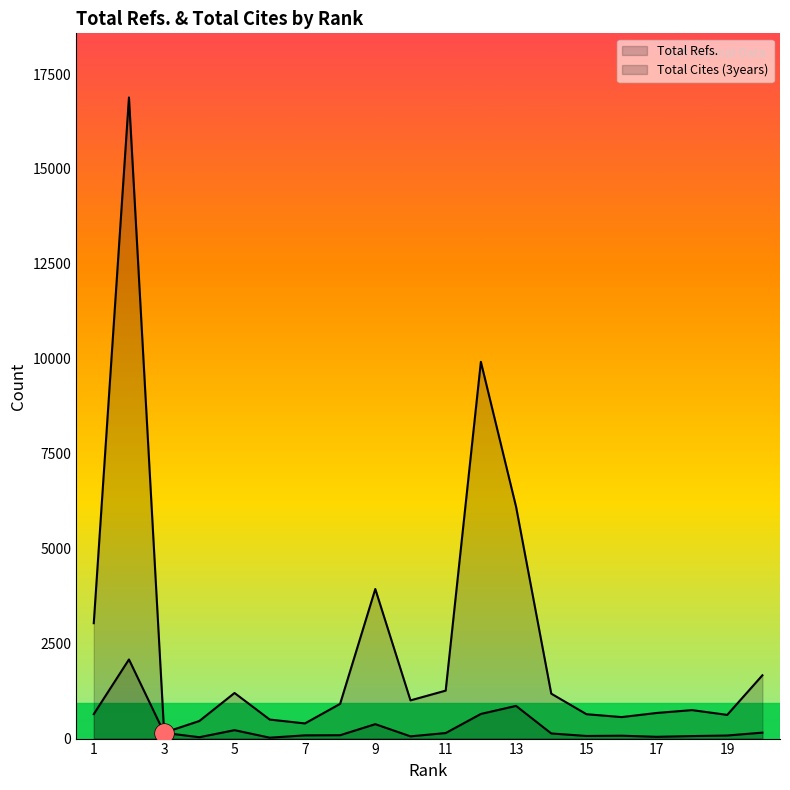

What are all the series names shown in the legend?

Total Refs., Total Cites (3years)